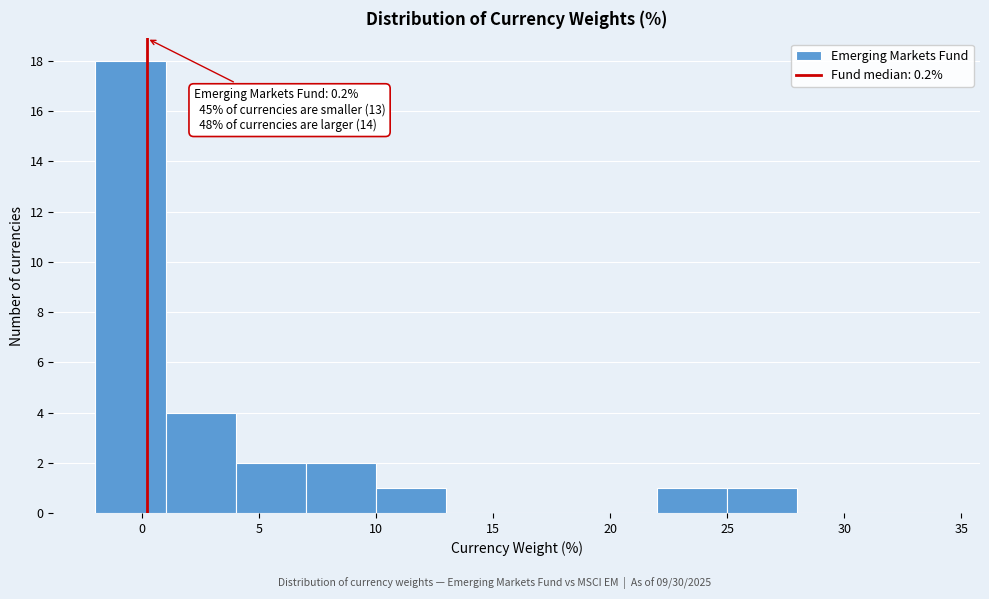

Over which range of the x-axis is the bar tallest?

-2 to 1